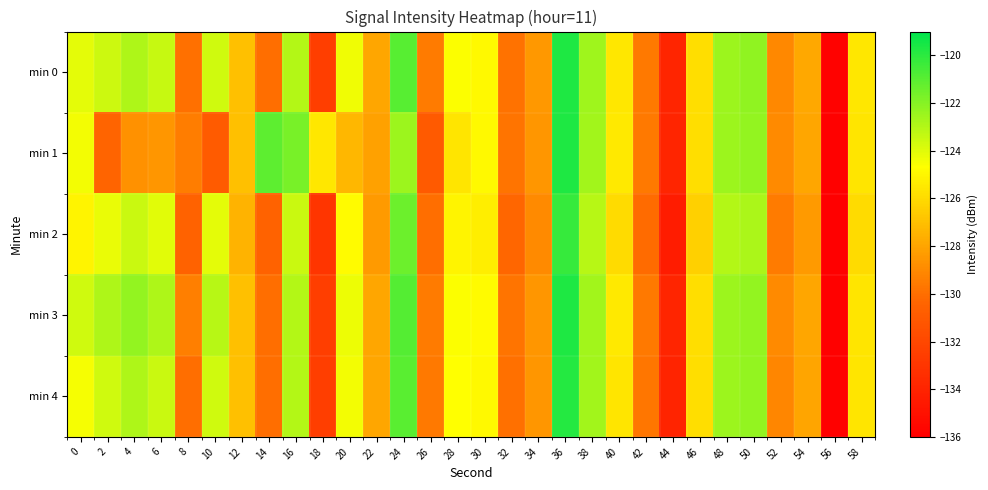

Rank the series by their maximum value, from highest to lowest.

min 1, min 3, min 0, min 4, min 2